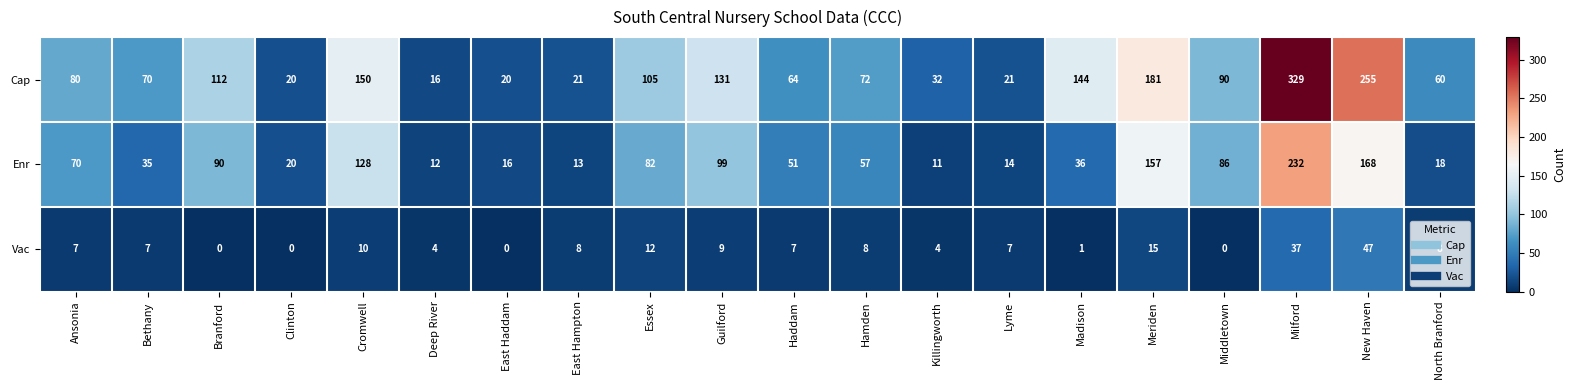

What is the total value across all series at Cromwell?

288